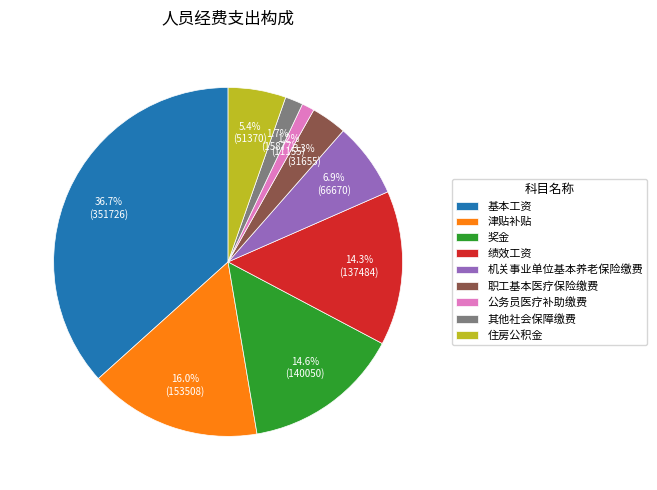

How much of the chart is everything except 基本工资?

63.3%